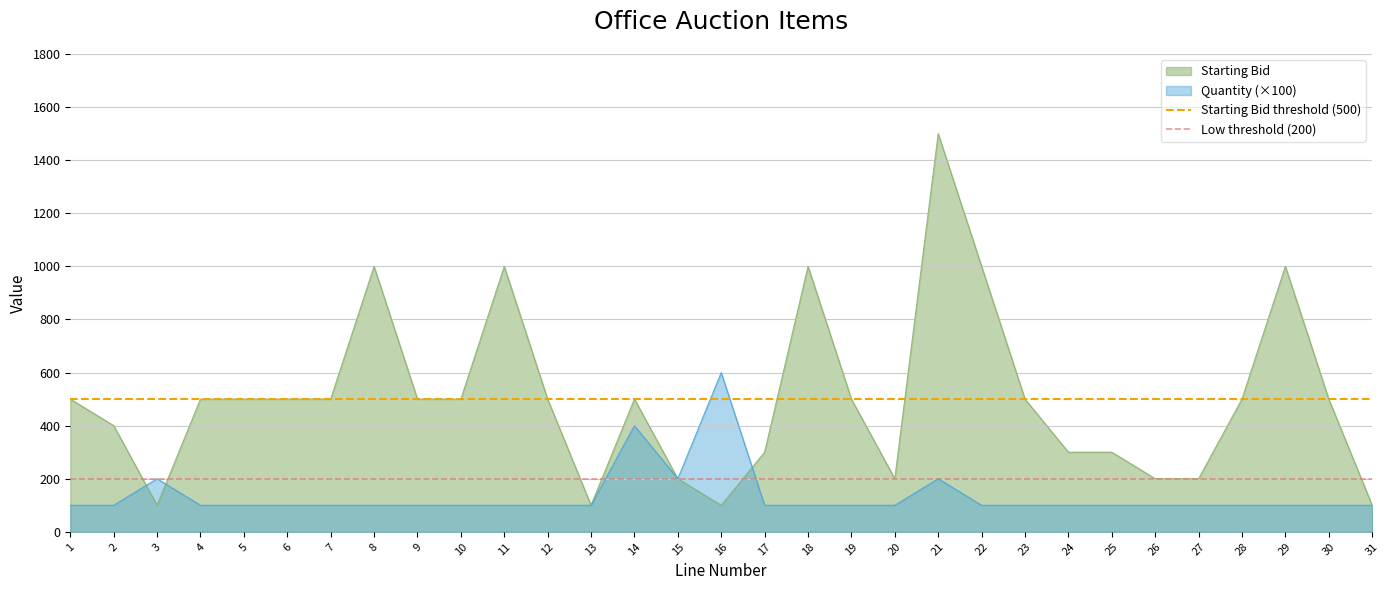

The value of Starting Bid at 12 is 737. True or false?

False